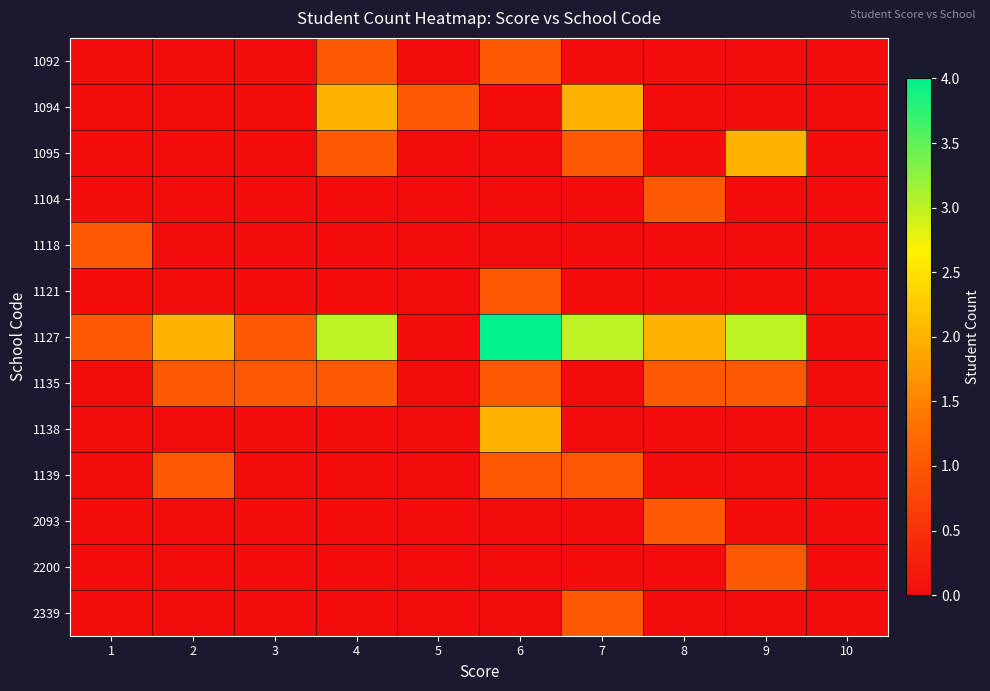

How many distinct data groups are displayed?

13